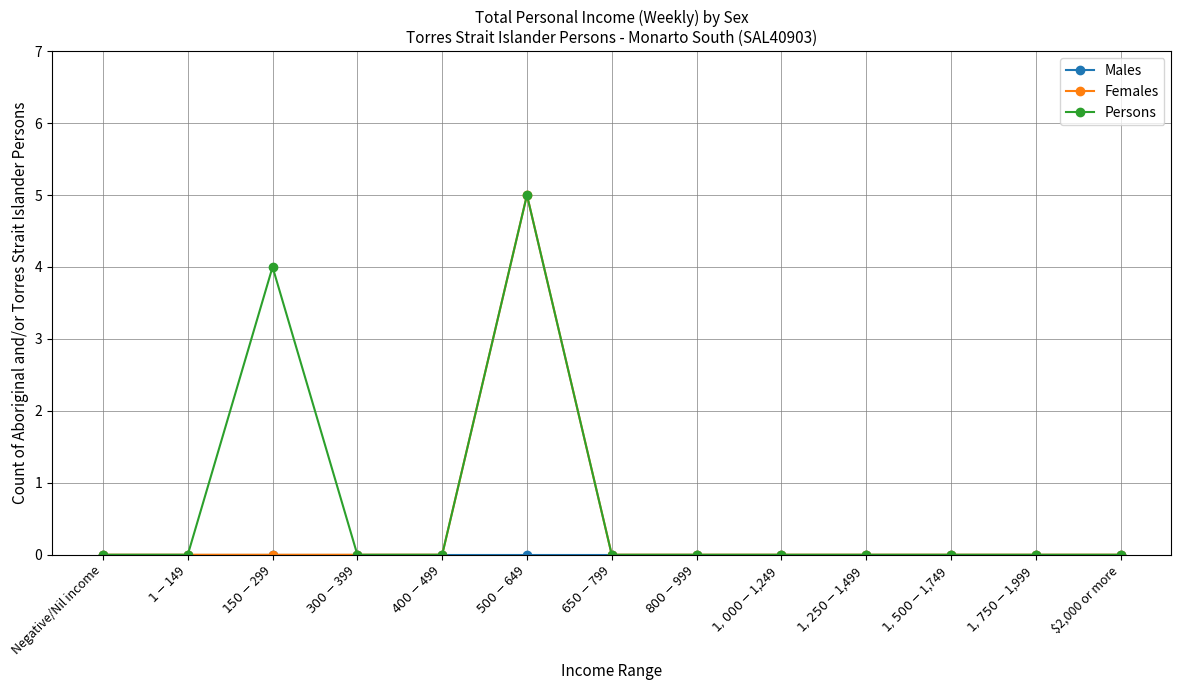

What is the label of the 1st point from the left?

Negative/Nil income